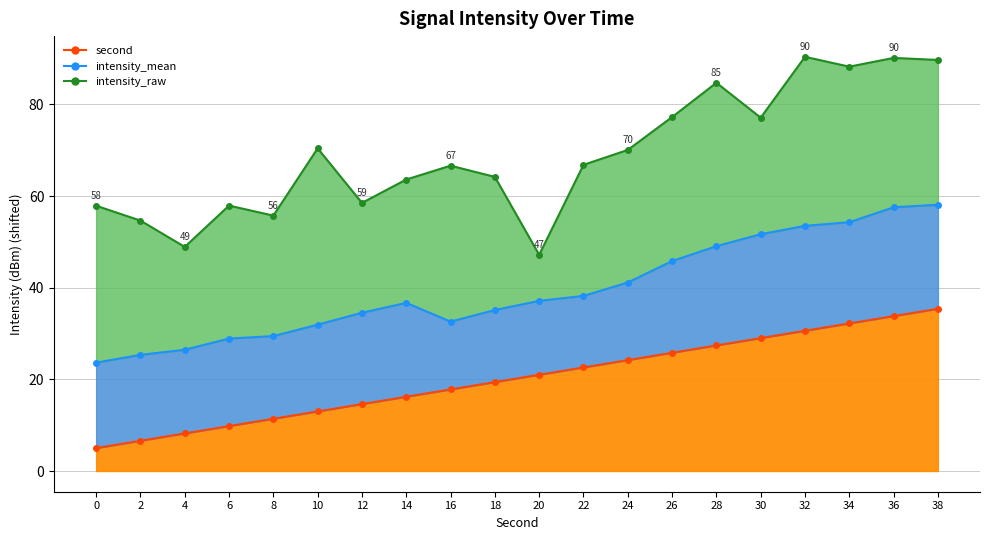

True or false: intensity_mean_line has a value of 48.2 at 14.

False